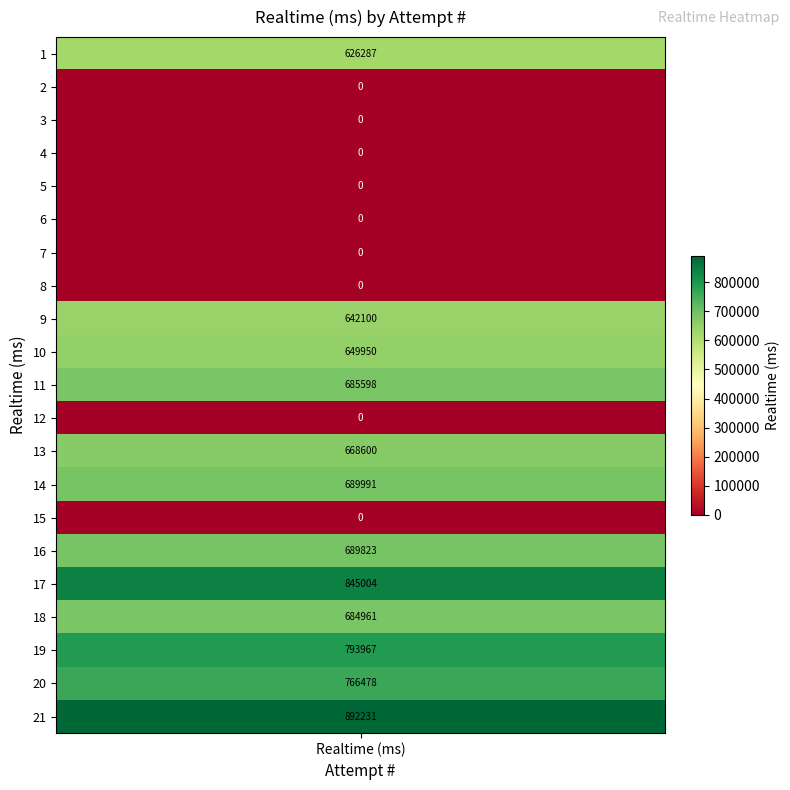

What is the average value?

411190